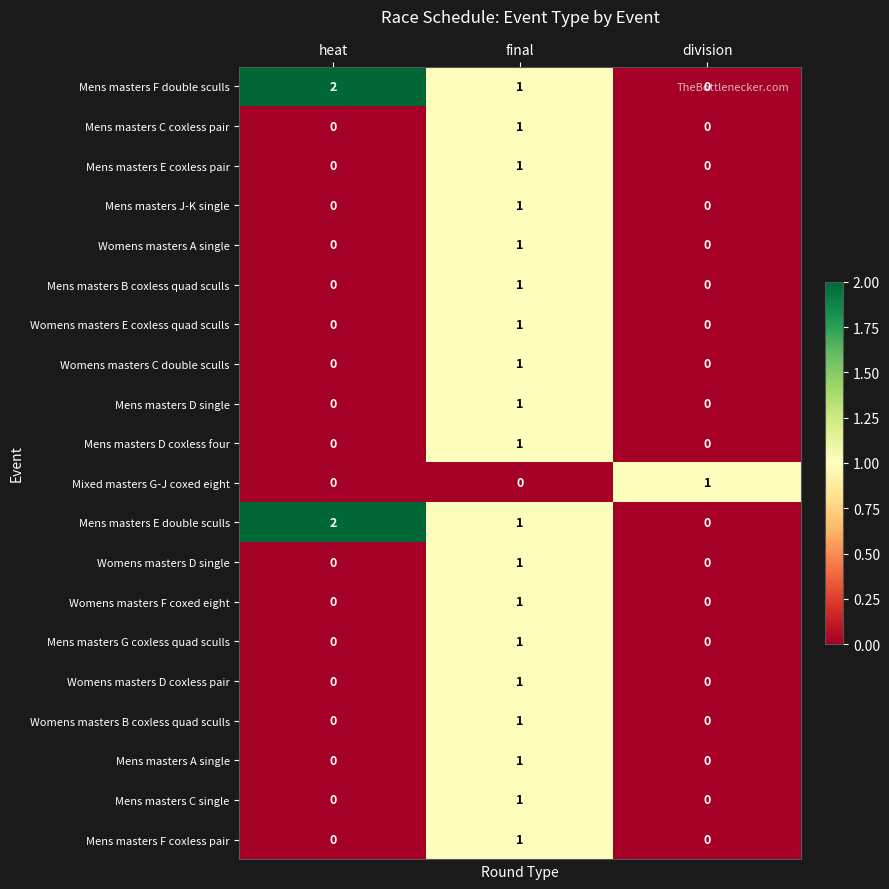

The value of Mens masters F double sculls at final is 0. True or false?

False